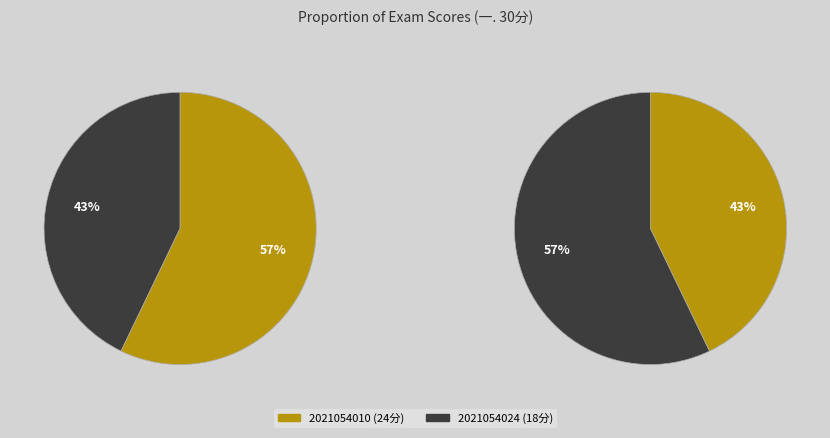

To the nearest percent, what portion does 2021054010 represent?

57%